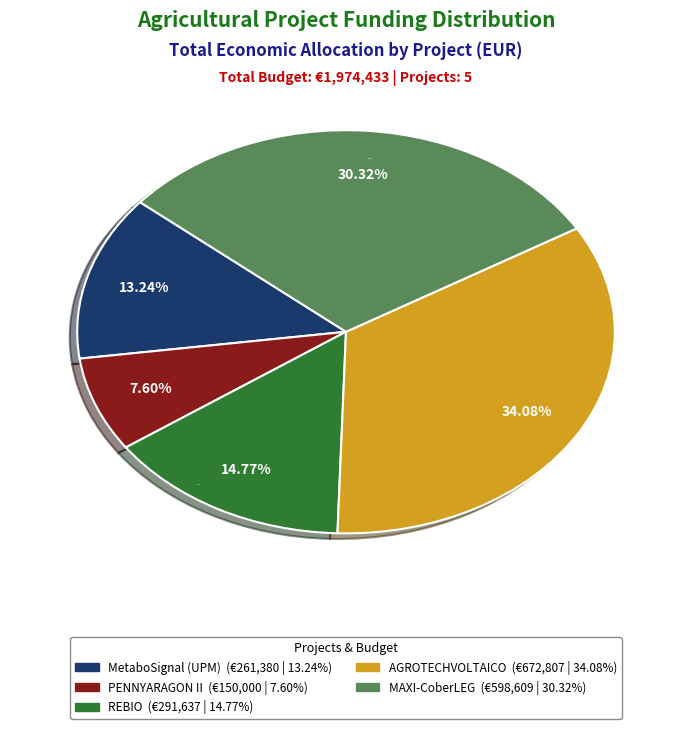

Approximately how many times larger is the value at REBIO compared to AGROTECHVOLTAICO?

0.4